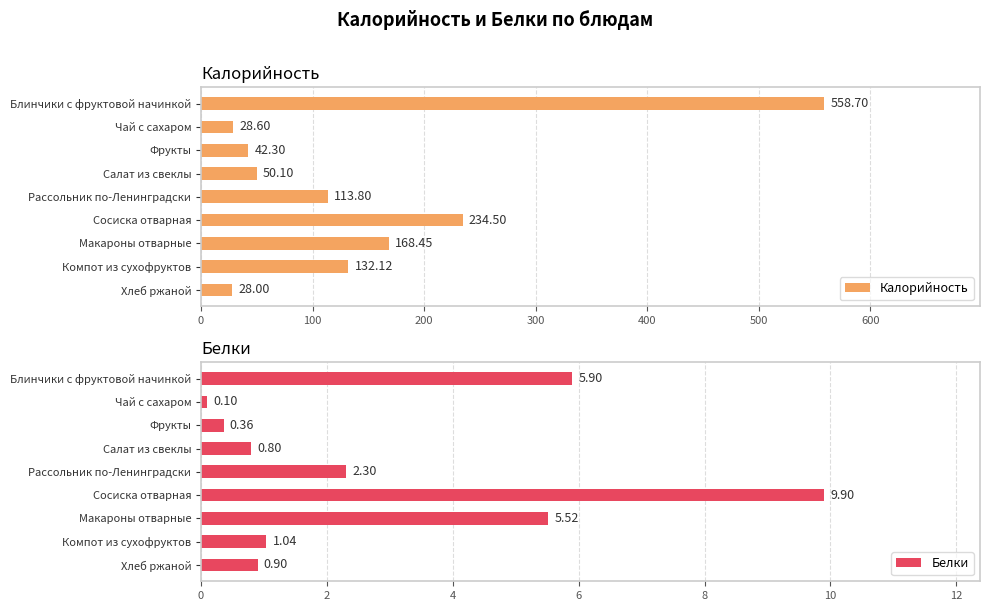

How many bars are there in each group?

2